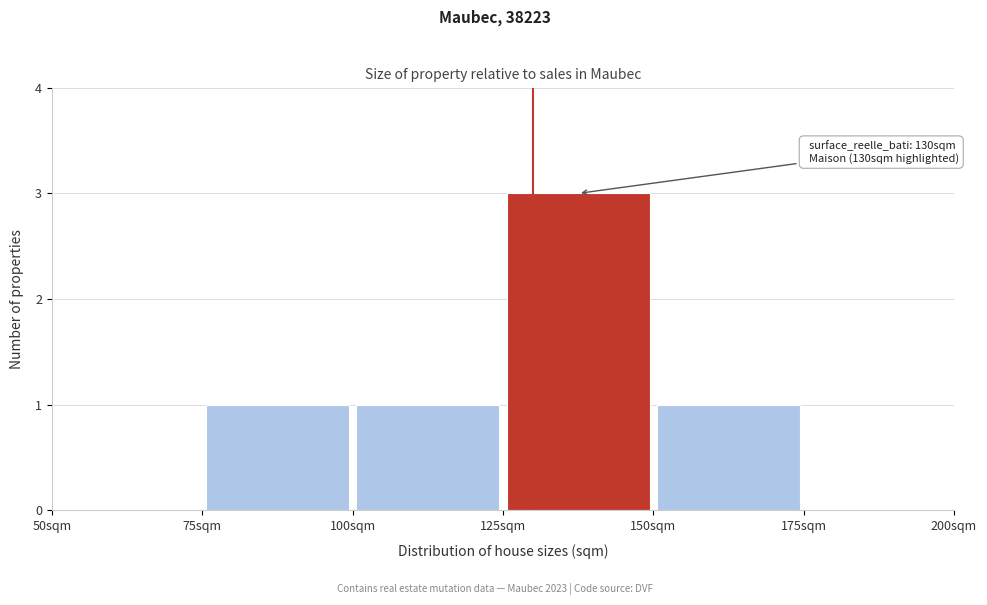

Which range on the x-axis has the tallest bar?

125 to 150